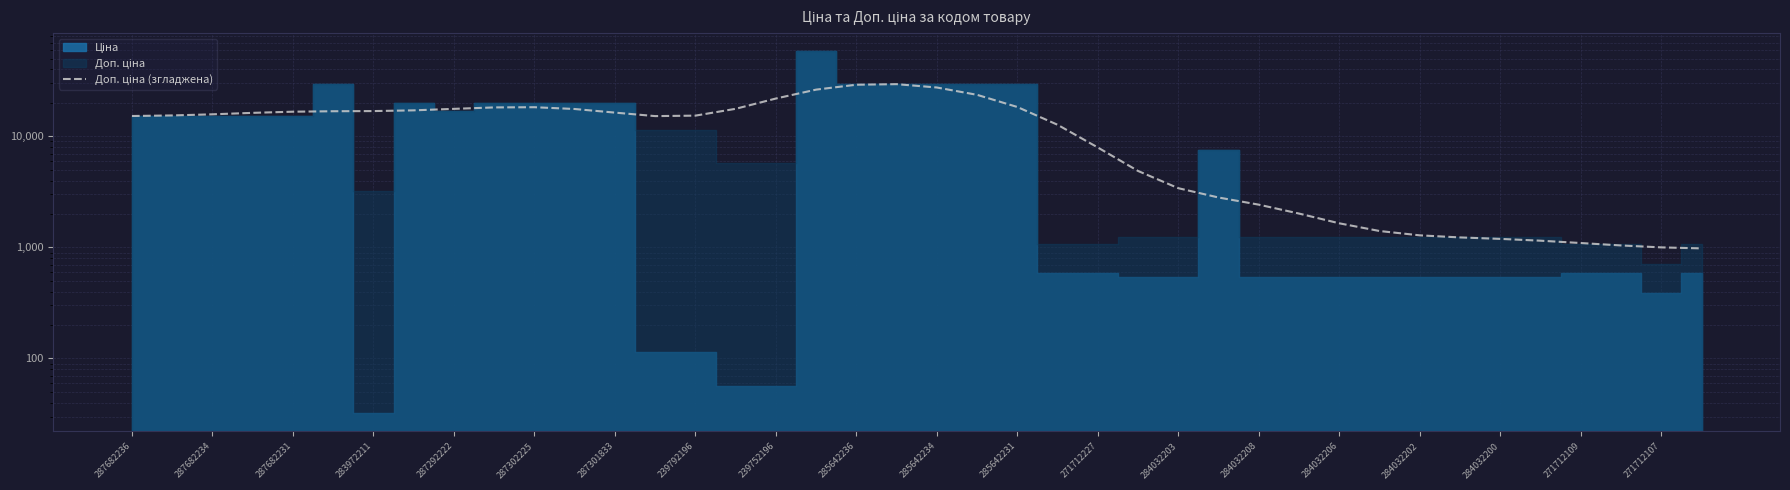

Which has a higher value, 239792196 or 284032202?

284032202